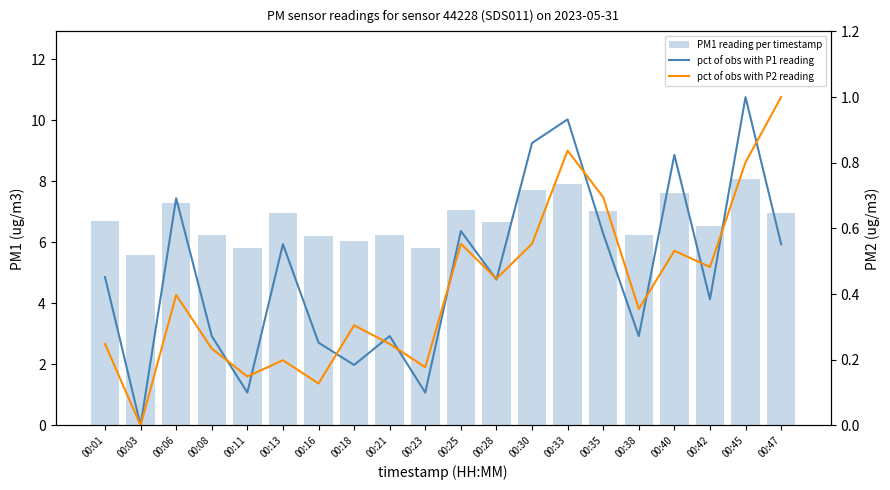

What is the sum of all pct of obs with P1 reading values?

9.3